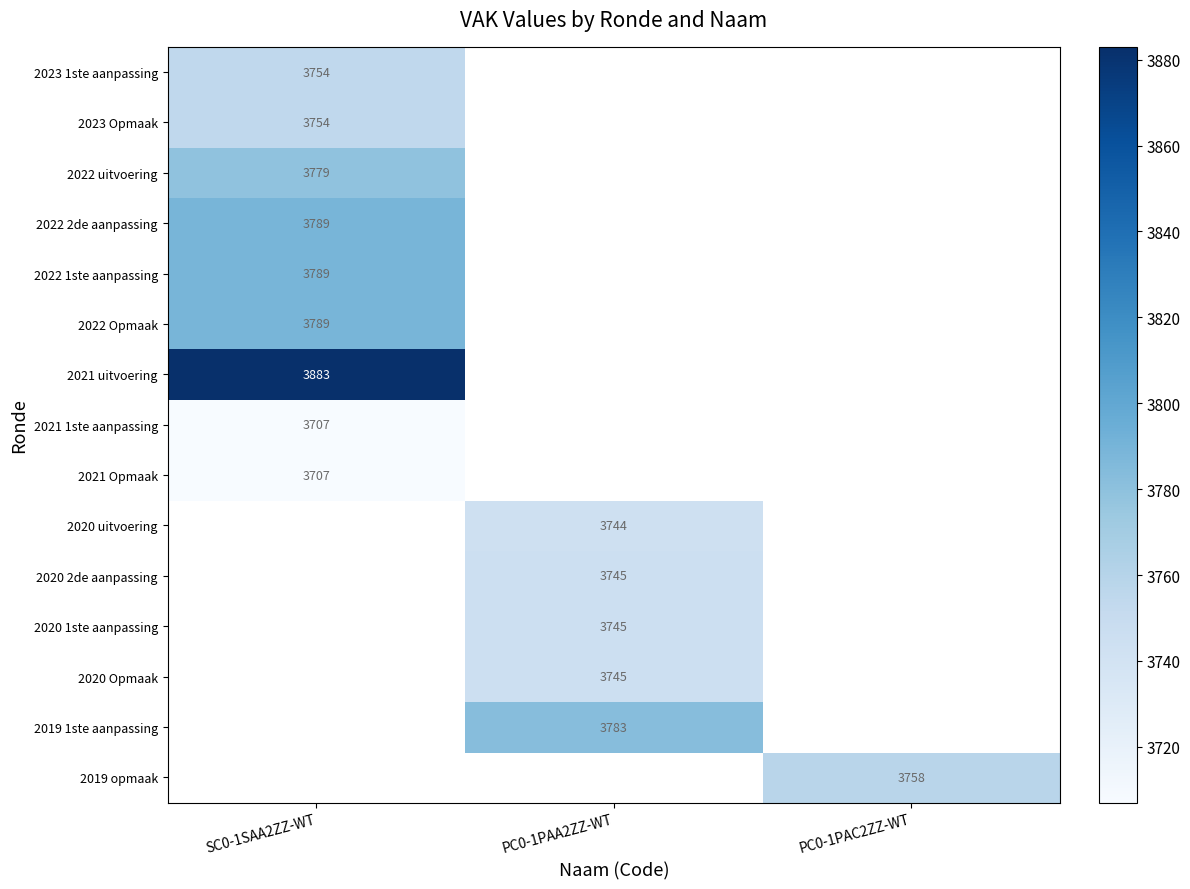

How many series are shown in this chart?

15